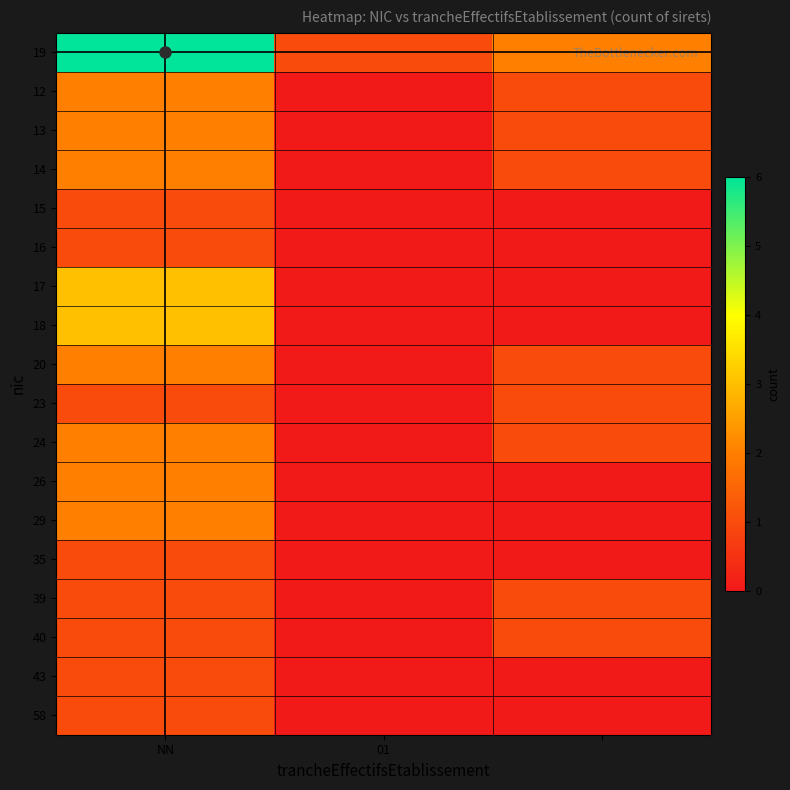

Reading left to right, what are all the values shown in this chart?

19: 6	1	2
12: 2	0	1
13: 2	0	1
14: 2	0	1
15: 1	0	0
16: 1	0	0
17: 3	0	0
18: 3	0	0
20: 2	0	1
23: 1	0	1
24: 2	0	1
26: 2	0	0
29: 2	0	0
35: 1	0	0
39: 1	0	1
40: 1	0	1
43: 1	0	0
58: 1	0	0